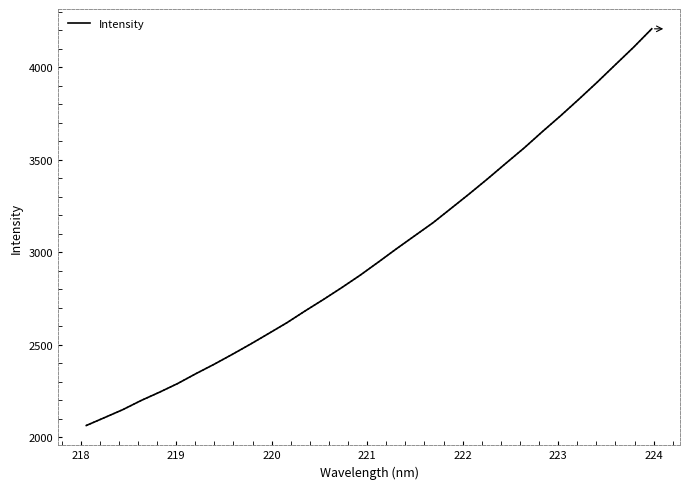

What is the maximum value shown in the chart?

4206.5